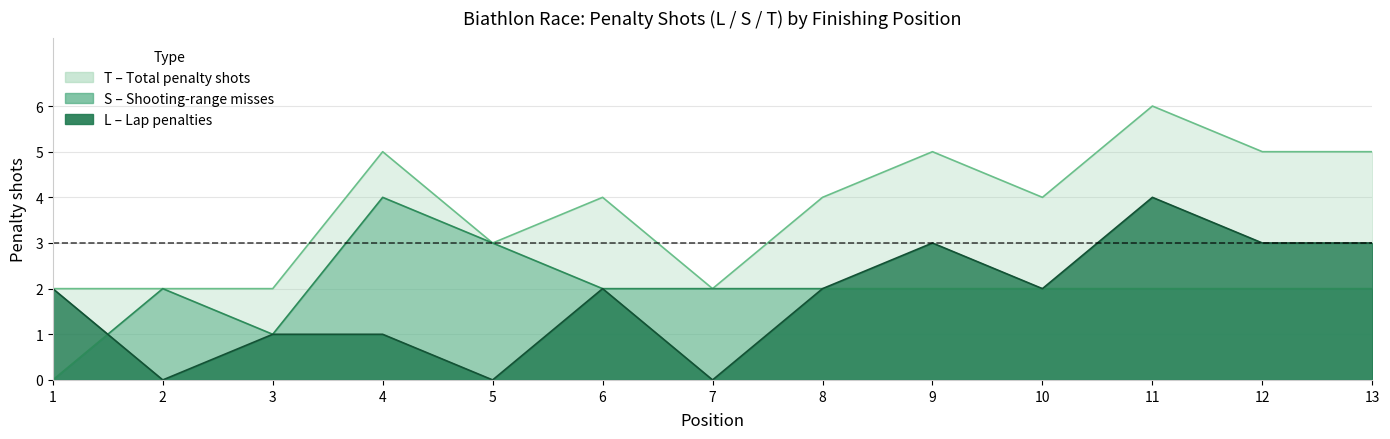

Is the value of S at 9 greater than the value of T at 9?

No